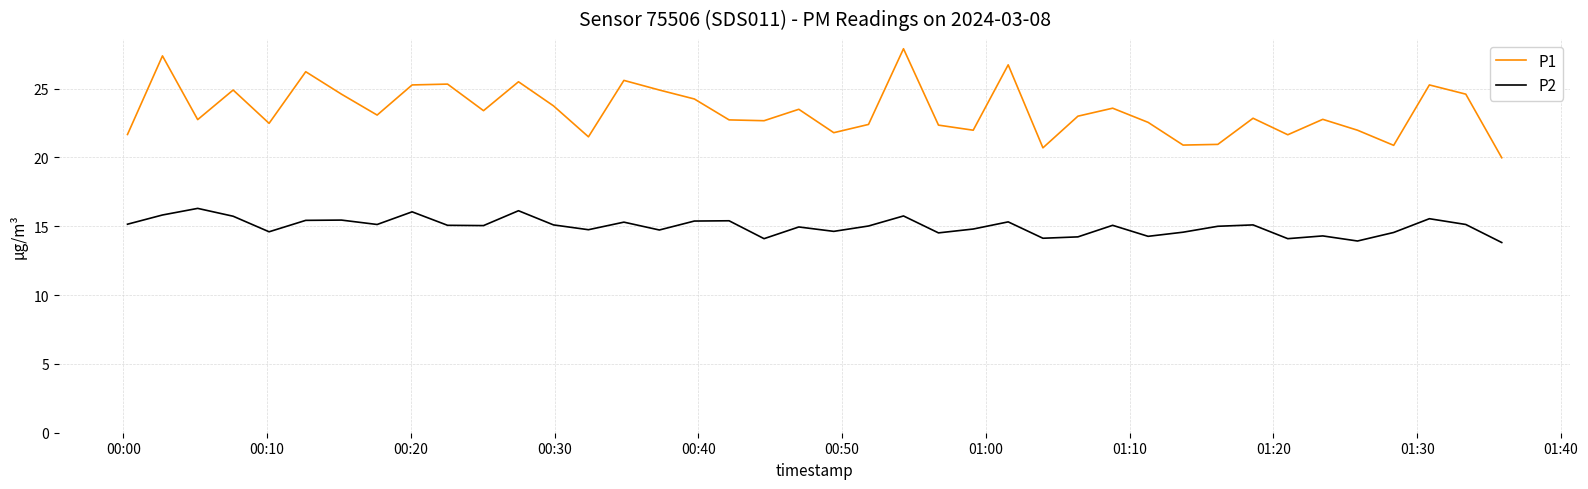

What are all the series names shown in the legend?

P1, P2